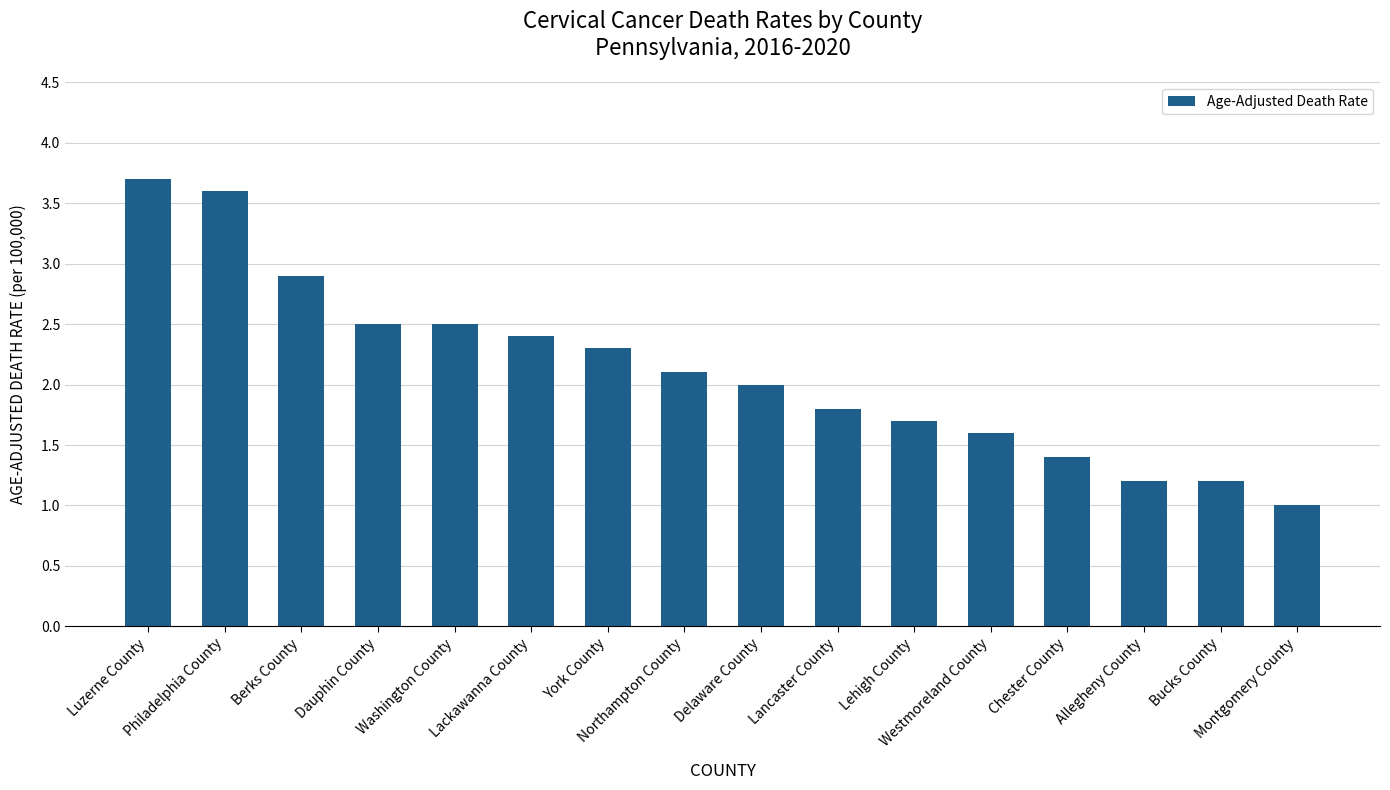

What is the value of the 9th bar from the left?

2.0